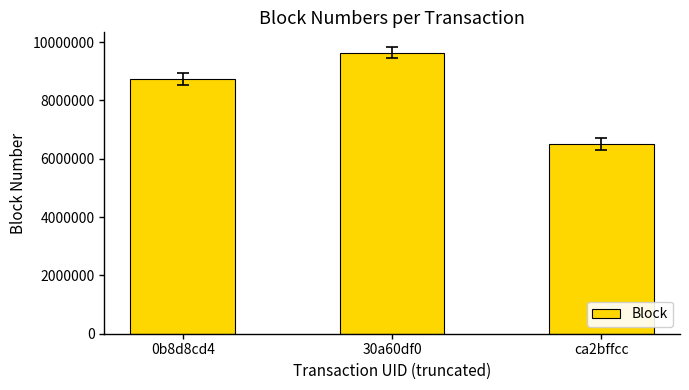

Rank the categories by value from highest to lowest.

30a60df0, 0b8d8cd4, ca2bffcc